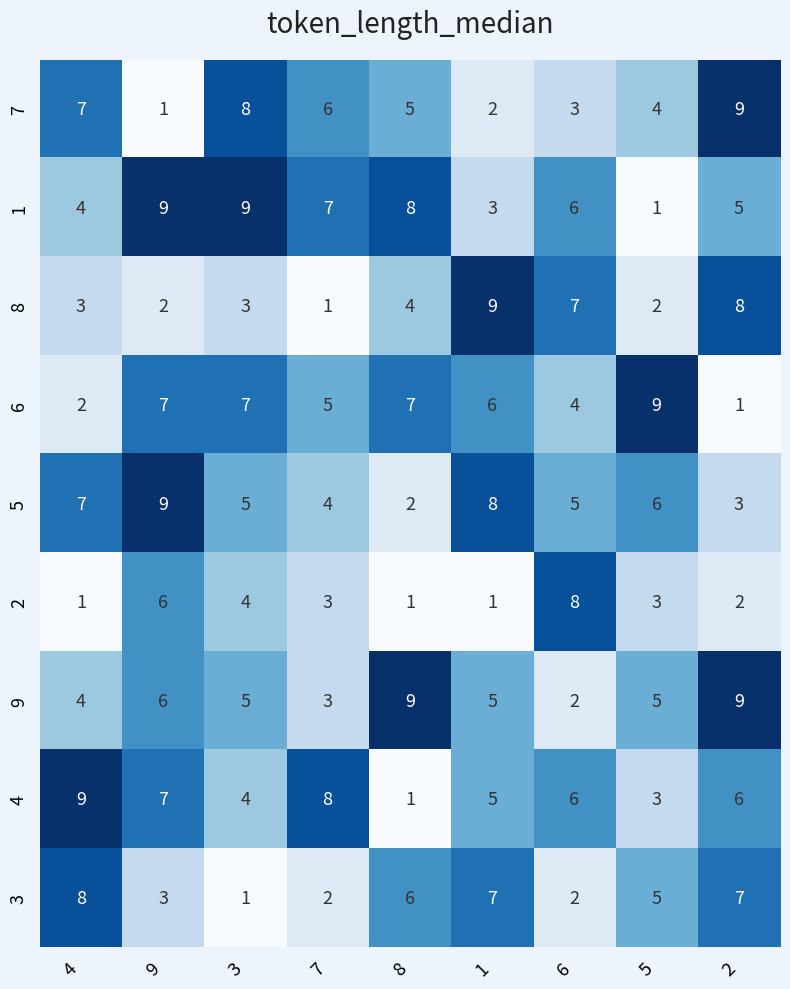

The 8 series shows 8 at 2. True or false?

True